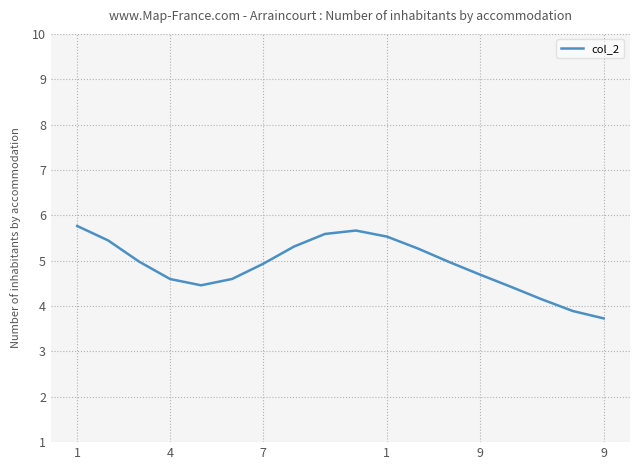

What is the minimum value shown in the chart?

3.7